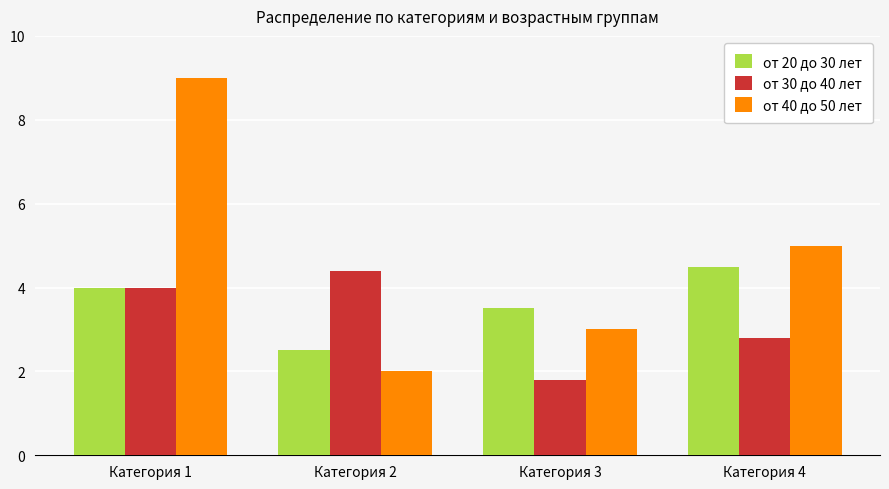

The value of от 30 до 40 лет at Категория 2 is 4.4. True or false?

True